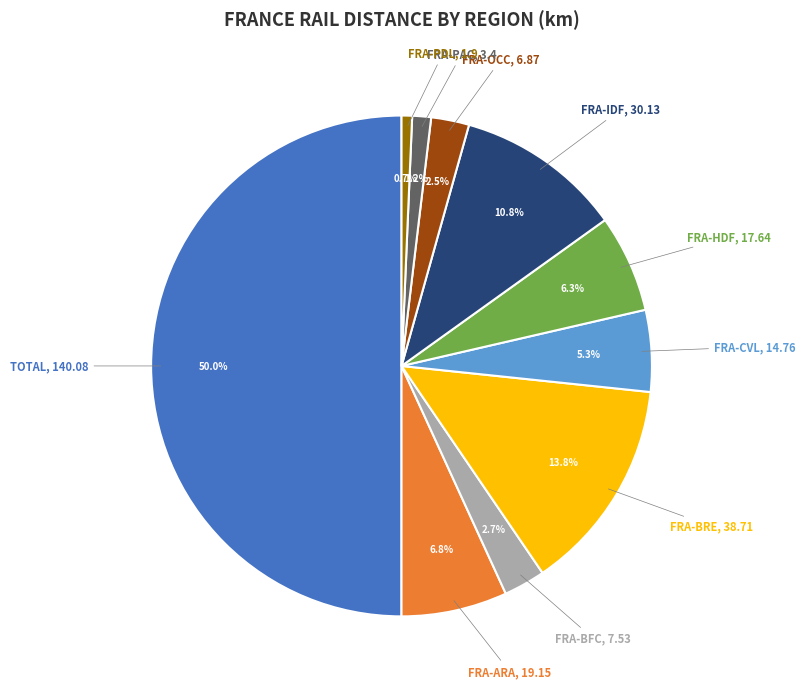

Approximately how many times larger is the value at FRA-BFC compared to FRA-CVL?

0.5